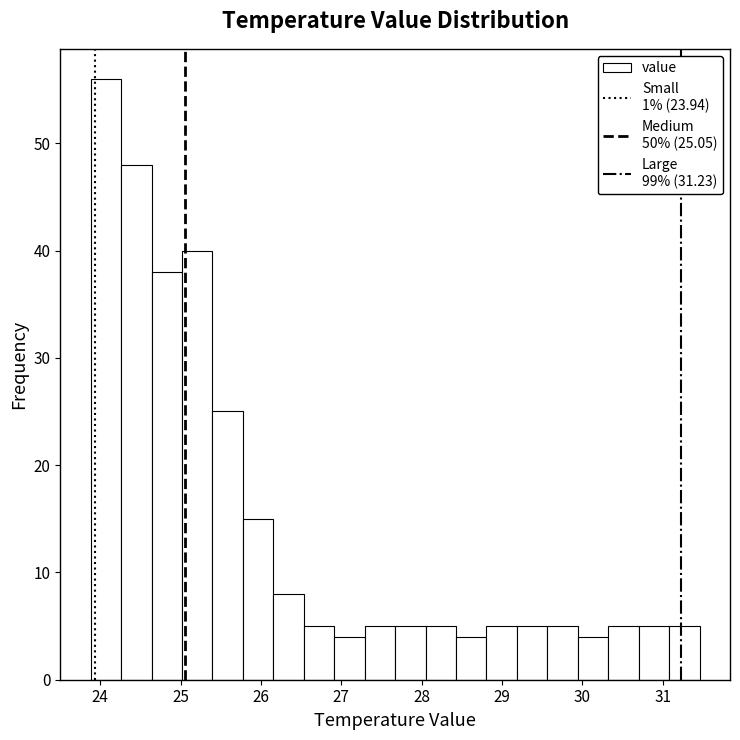

Read against the x-axis, roughly where is the centre of the tallest bar?

24.1